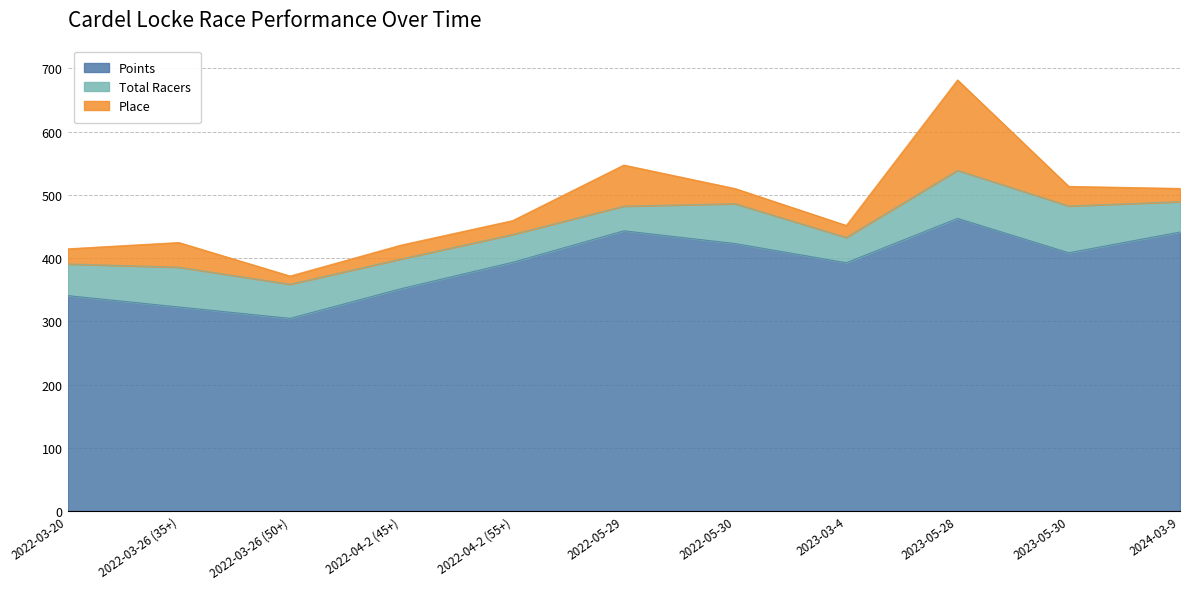

Which series changed the most between 2022-04-2 (45+) and 2023-05-28?

Place